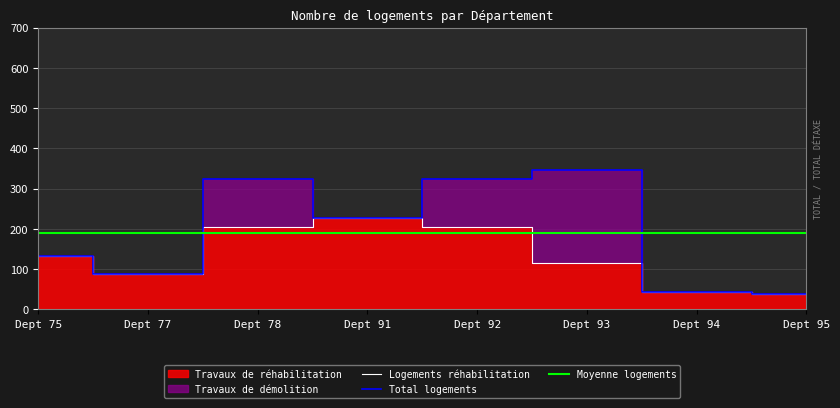

Which series has the largest total across all categories?

Travaux de réhabilitation